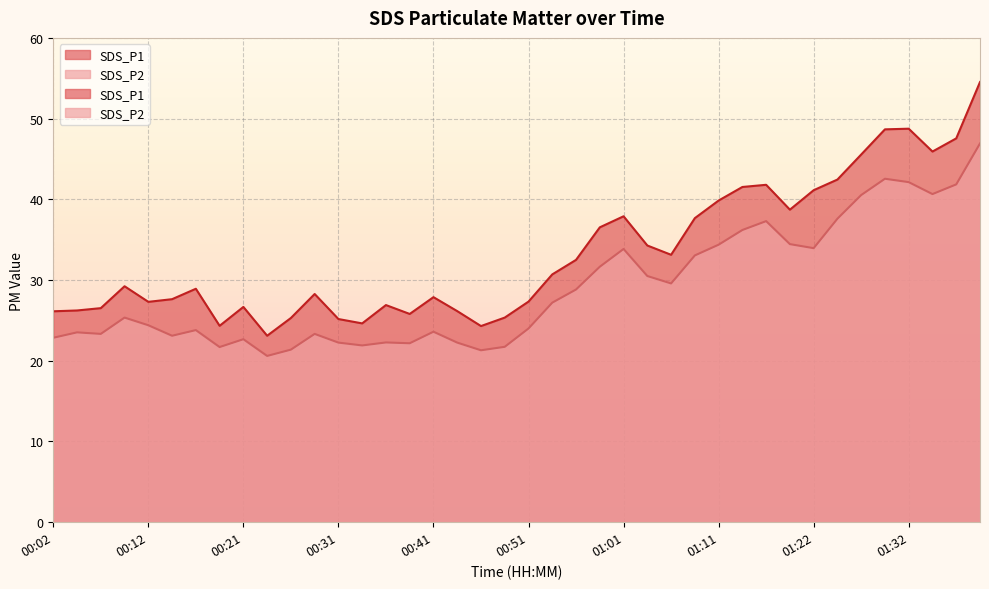

At which category does SDS_P1 reach its first local valley?

00:12